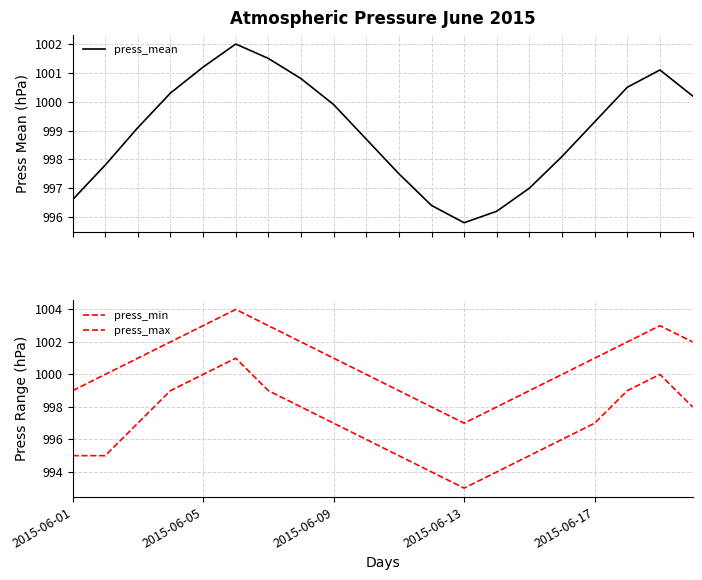

What is the minimum value for press_mean?

995.8